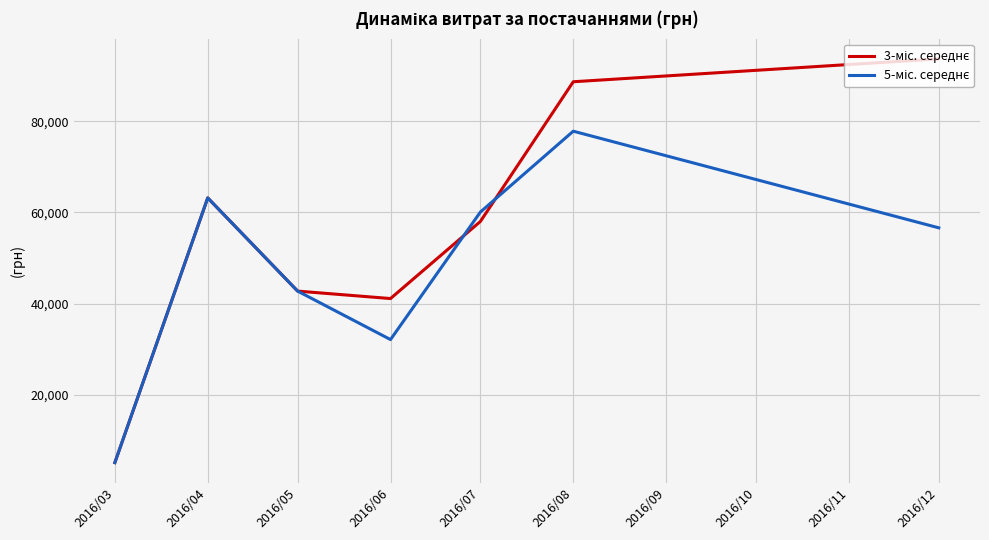

Is this an area chart (filled region under the line)?

No